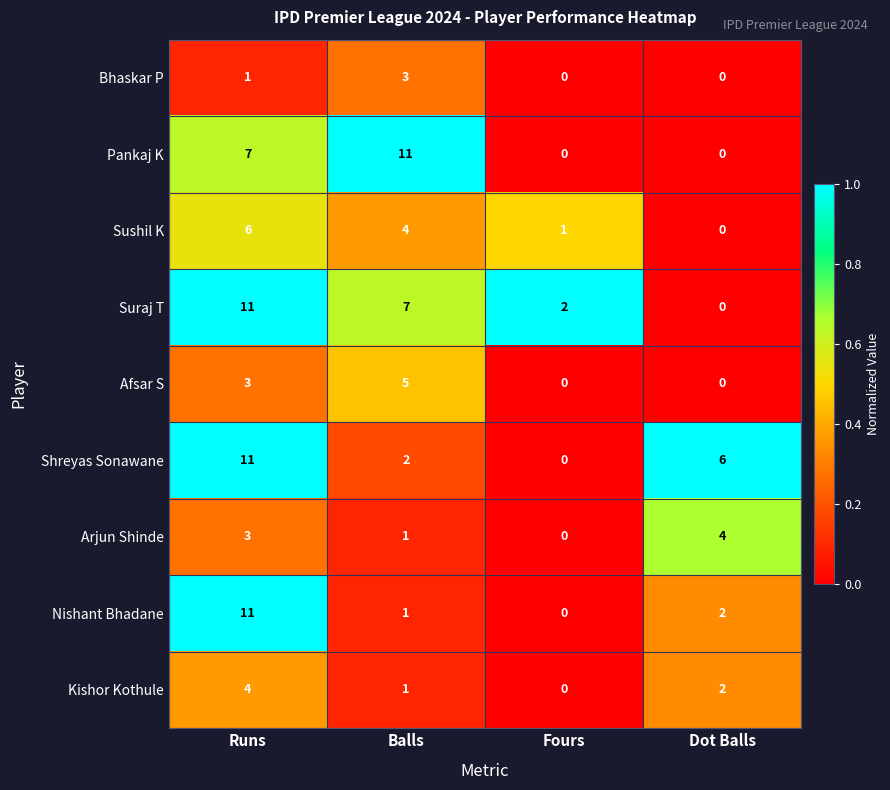

What is the sum of the Afsar S values at Balls and Fours?

5